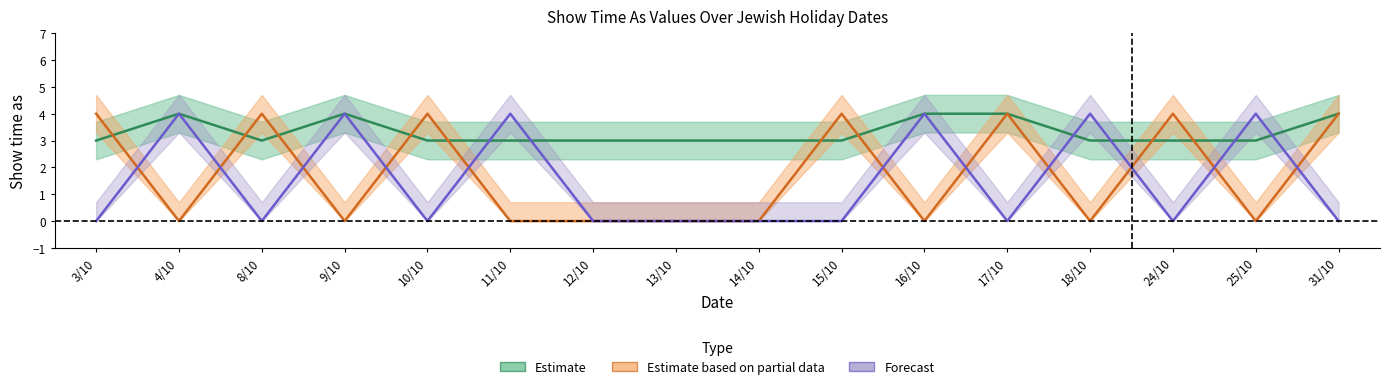

What is the approximate value of all_day_show_time at 14/10?

3